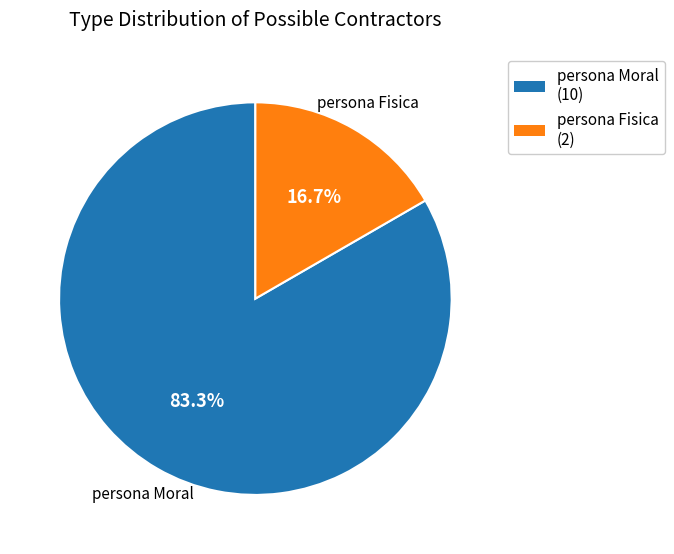

Count the number of slices in the pie.

2